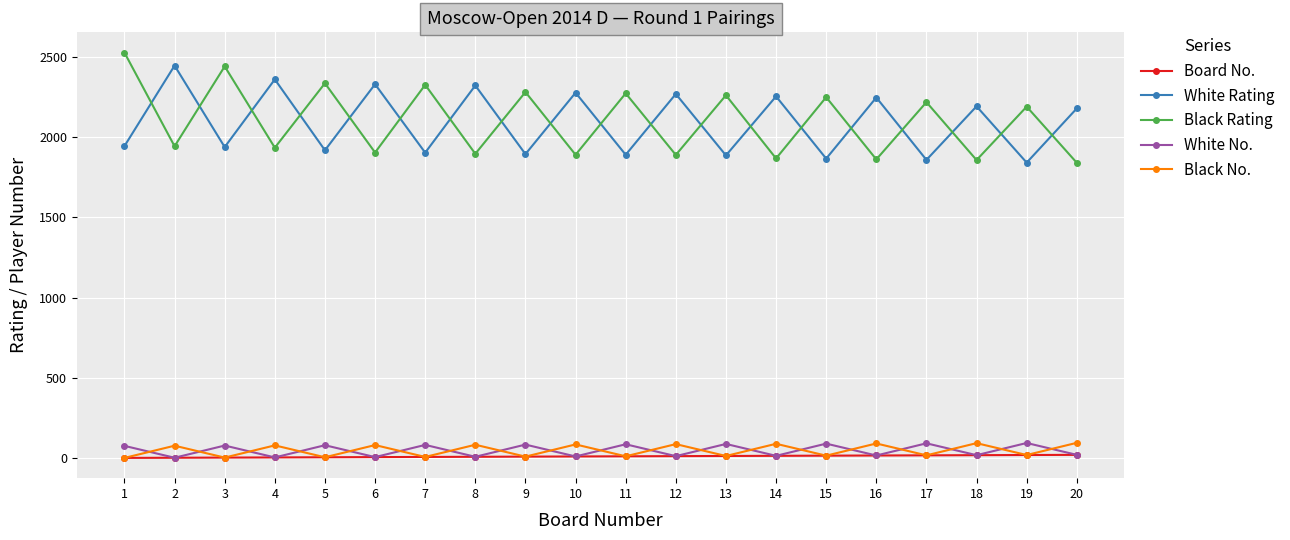

At which category does Black Rating reach its first local valley?

2